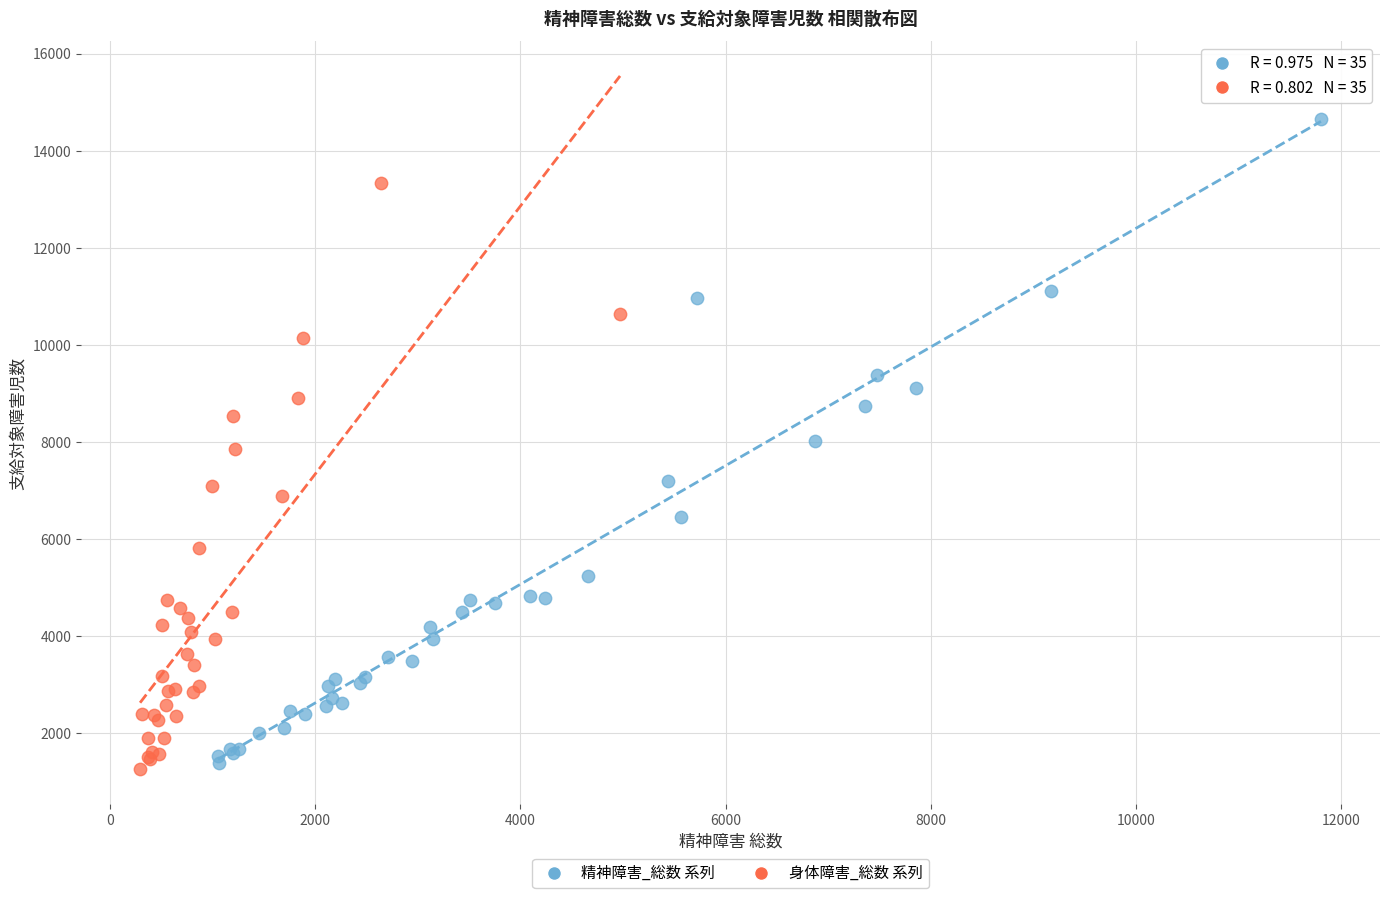

Which series reaches the maximum Y coordinate?

精神障害_総数 系列